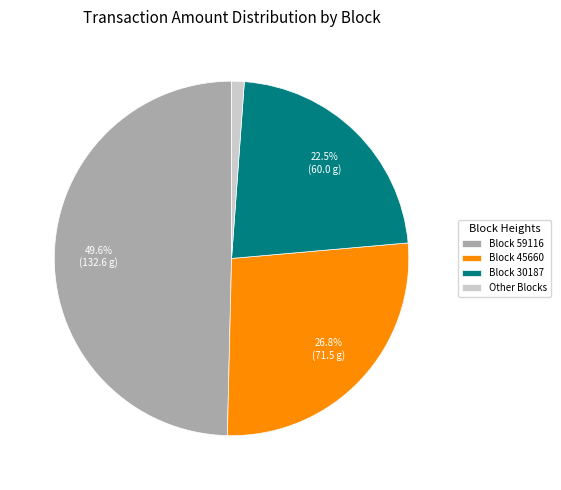

To the nearest percent, what is the average slice percentage?

25%